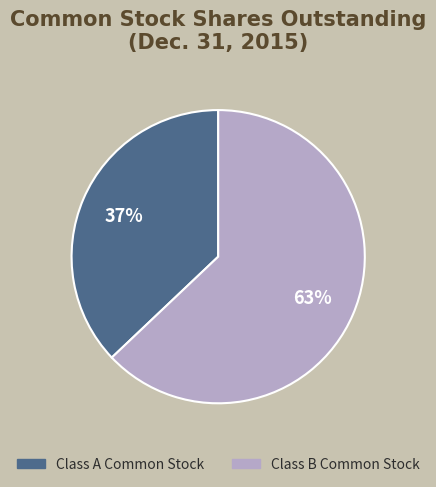

Is there any slice that represents more than half of the pie?

Yes